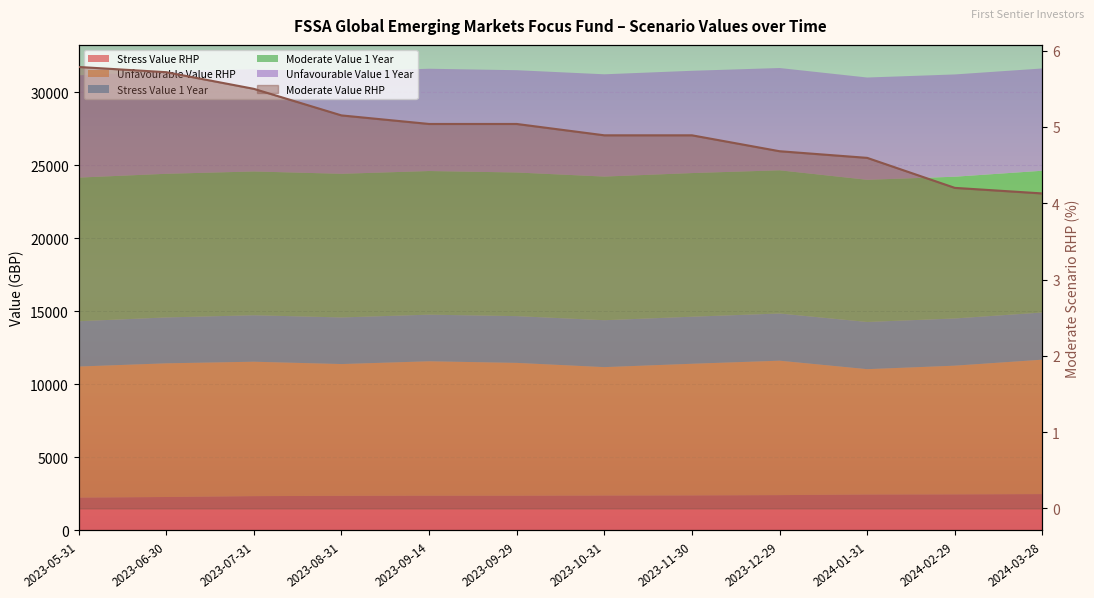

What is the difference between the values at 2023-06-30 and 2023-09-29?

0.7